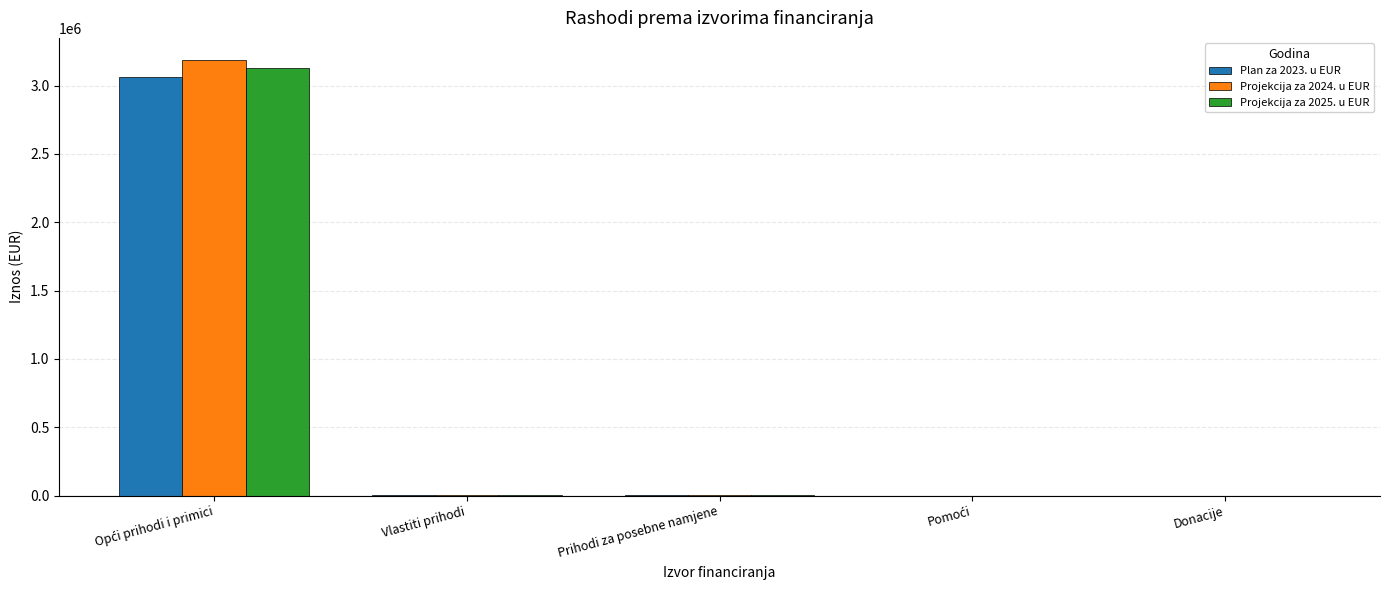

What are all the series names shown in the legend?

Plan za 2023. u EUR, Projekcija za 2024. u EUR, Projekcija za 2025. u EUR